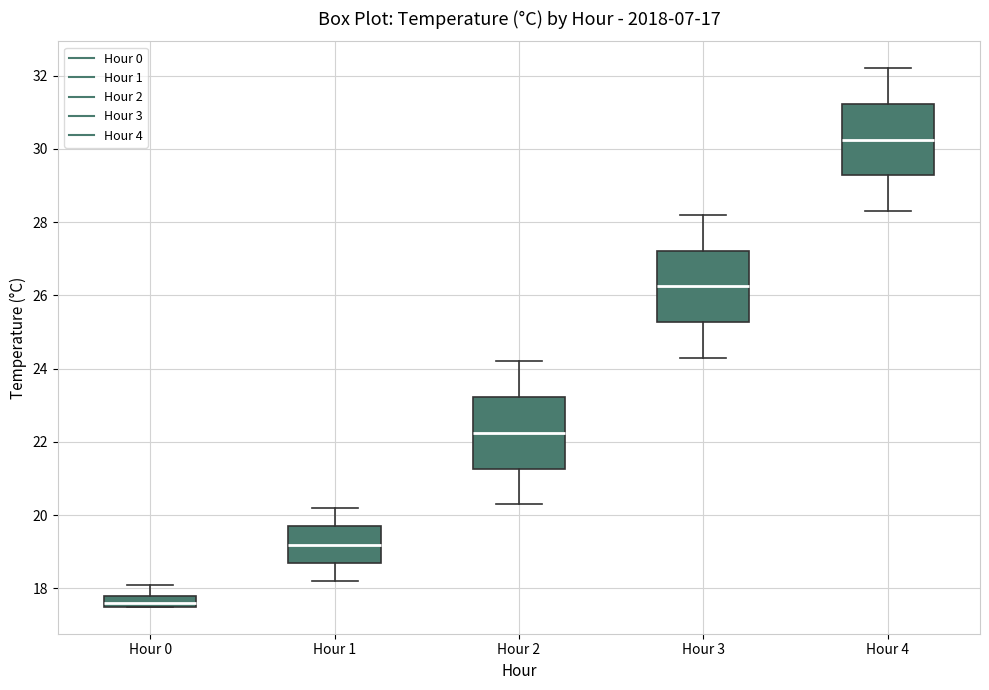

Reading left to right, read every box against the y-axis: the position of its median line, the range the box covers, and the ends of its whiskers. The values are not printed on the chart, so give them approximately, as read against the axis.

Hour 0: median 17.6 (just above the box's lower edge), box 17.6 to 17.8, whiskers 17.6 to 18.2
Hour 1: median 19.2, box 18.8 to 19.8, whiskers 18.2 to 20.2
Hour 2: median 22.2, box 21.2 to 23.2, whiskers 20.4 to 24.2
Hour 3: median 26.2, box 25.2 to 27.2, whiskers 24.4 to 28.2
Hour 4: median 30.2, box 29.2 to 31.2, whiskers 28.4 to 32.2